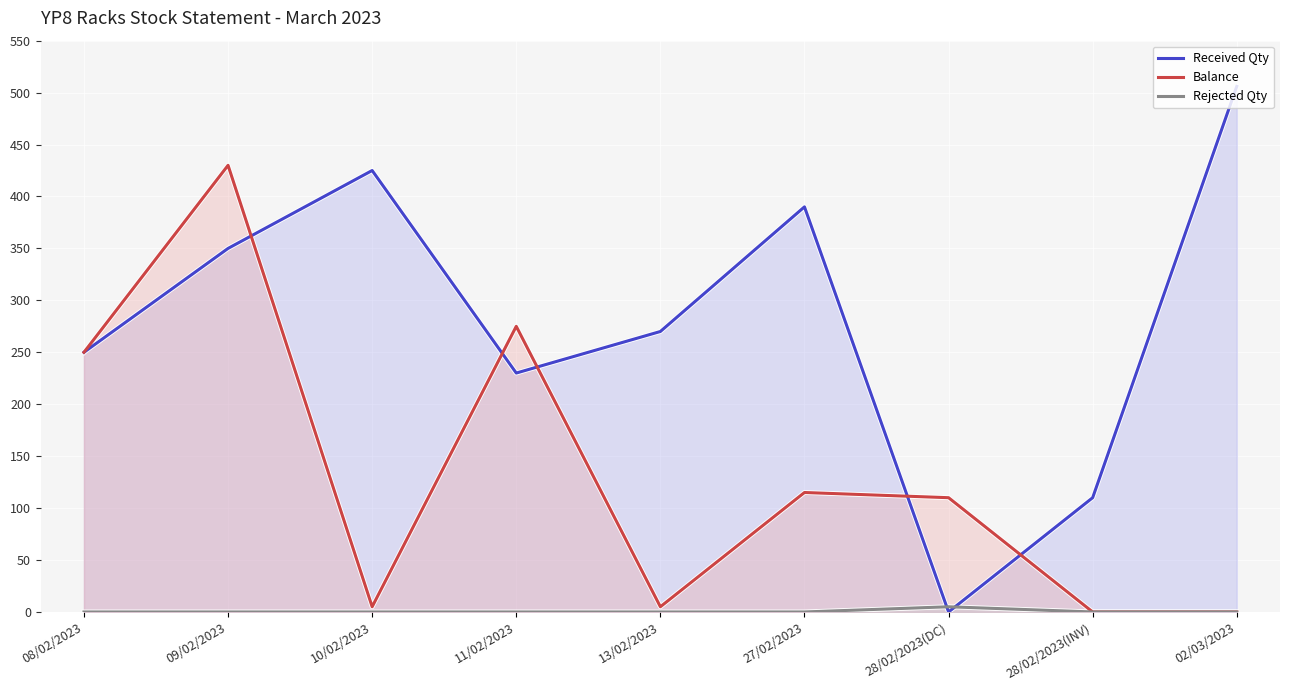

Reading right to left, list all the values displayed in this chart.

Received Qty: 506	110	0	390	270	230	425	350	250
Balance: 0	0	110	115	5	275	5	430	250
Rejected Qty: 0	0	5	0	0	0	0	0	0